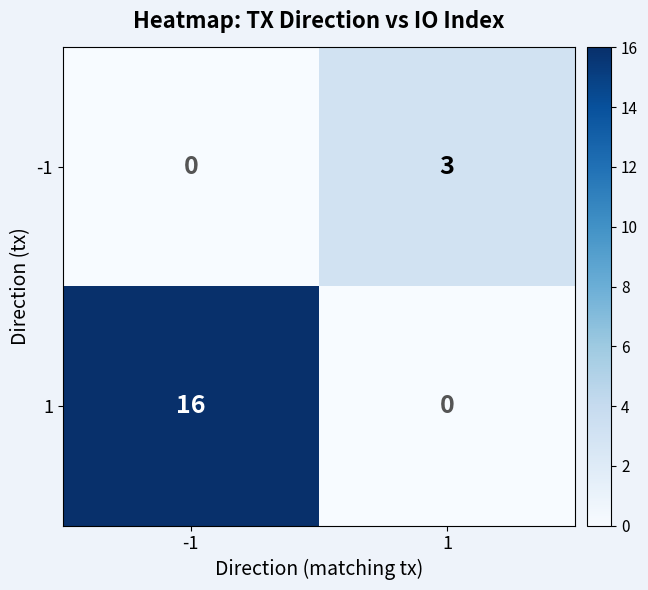

What is the sum of the 1 values at 1 and -1?

16